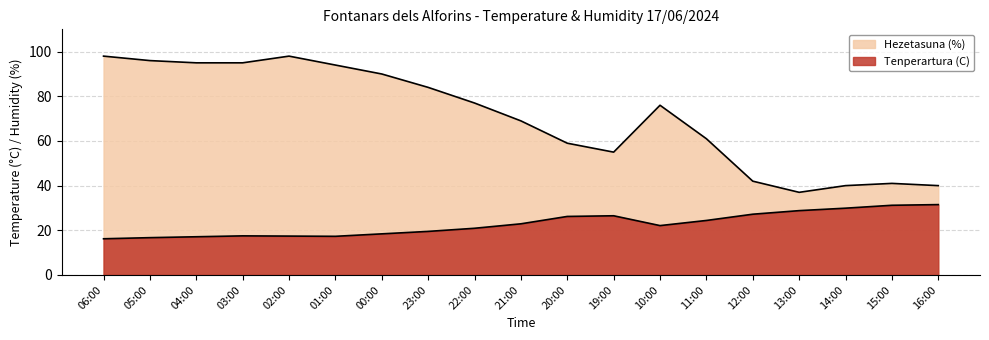

At which category does Hezetasuna (%) reach its first local valley?

19:00